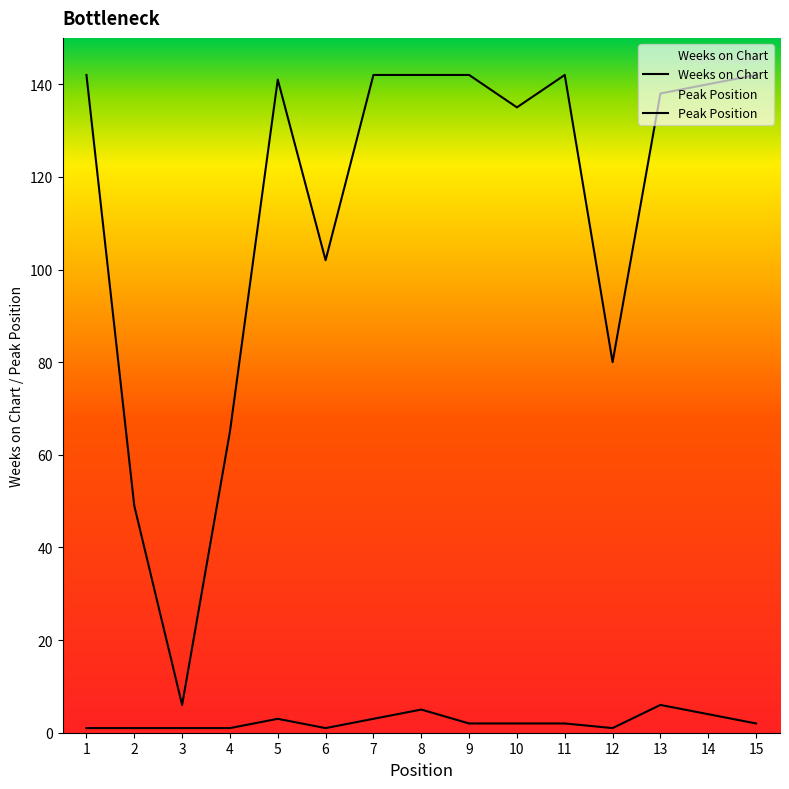

Is it true that Weeks on Chart equals 42 at 13?

False